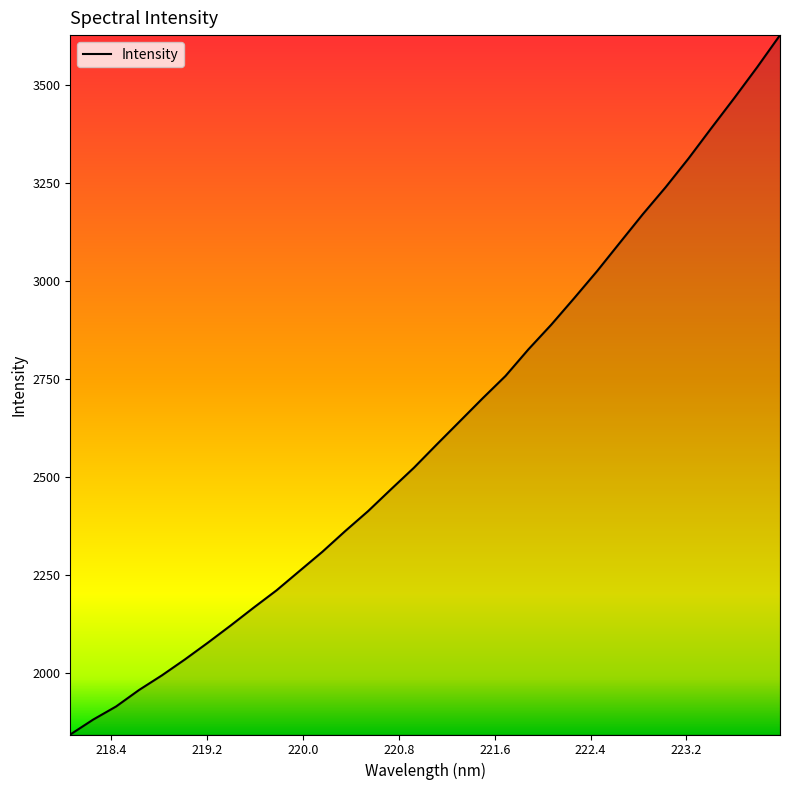

What is the difference between the maximum and minimum values?

1784.5